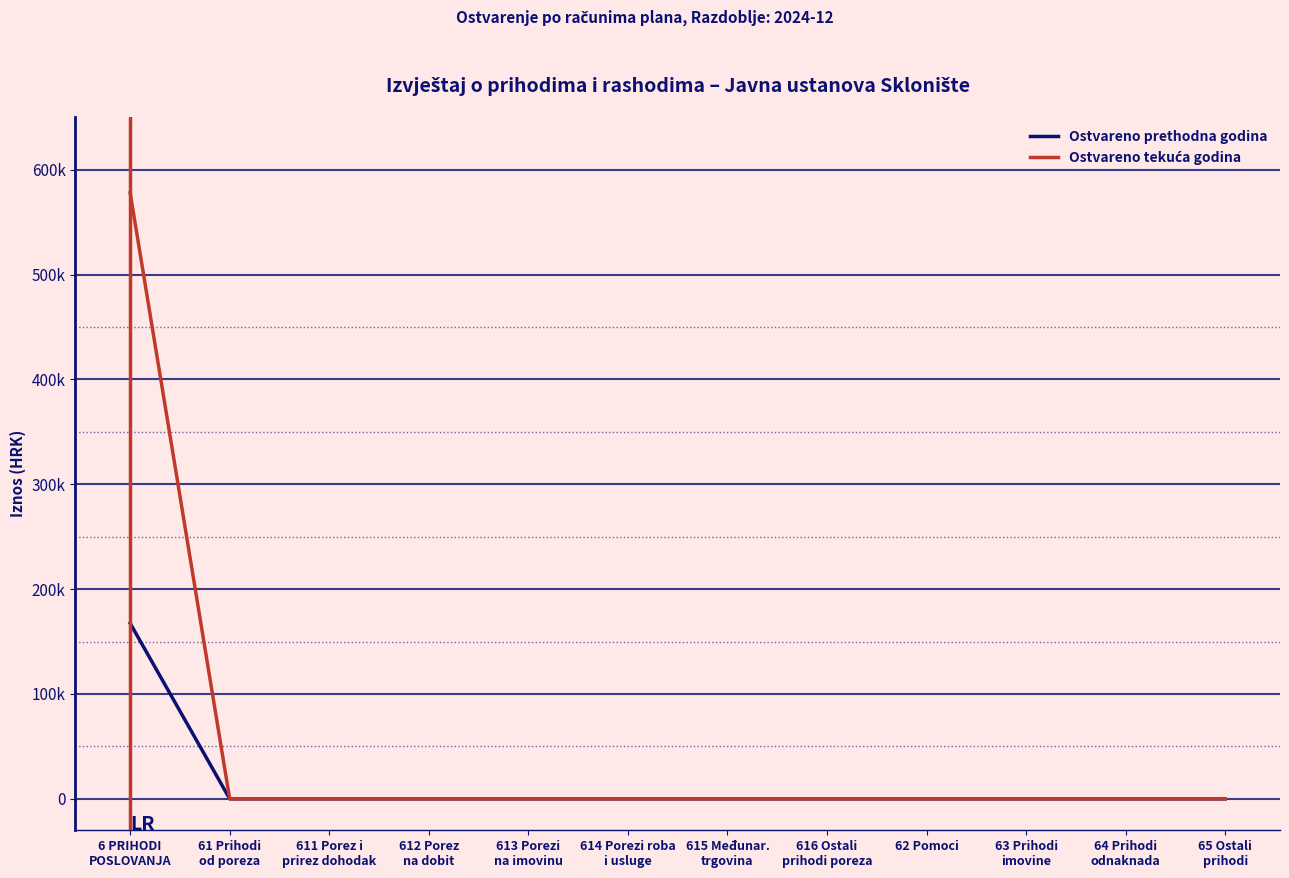

Does the chart have visible grid lines?

No